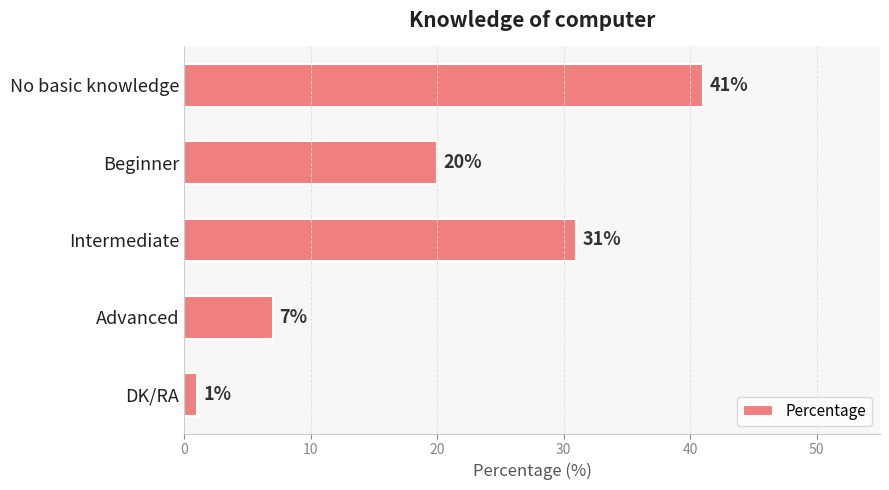

How many series are shown in this chart?

1